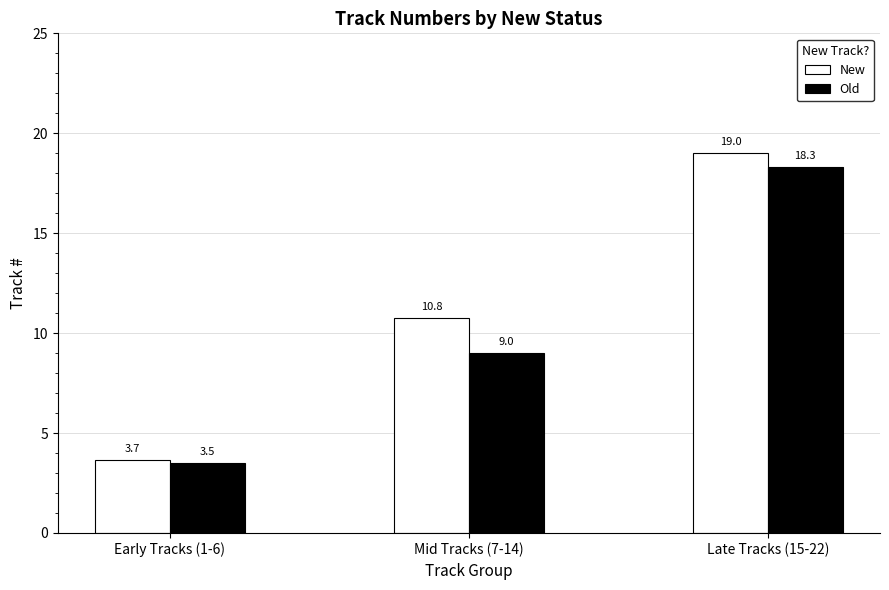

Which series changed the most between Early Tracks (1-6) and Late Tracks (15-22)?

New